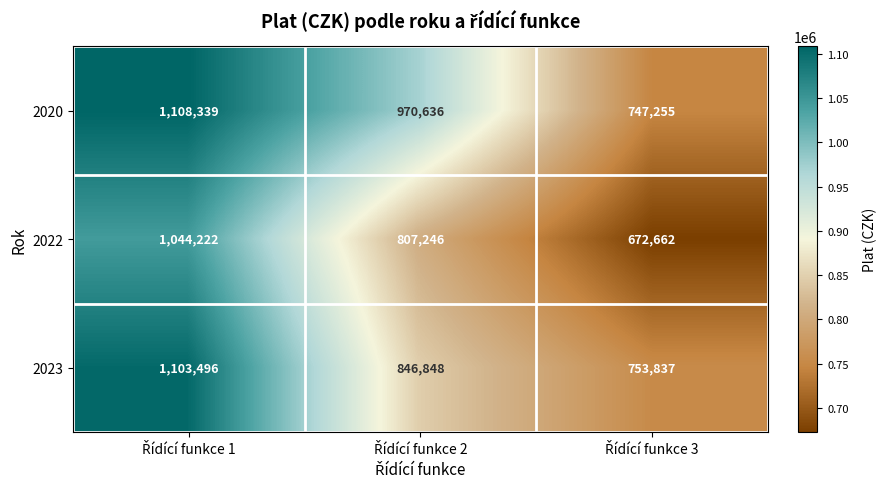

Which series has the widest spread of values?

2022